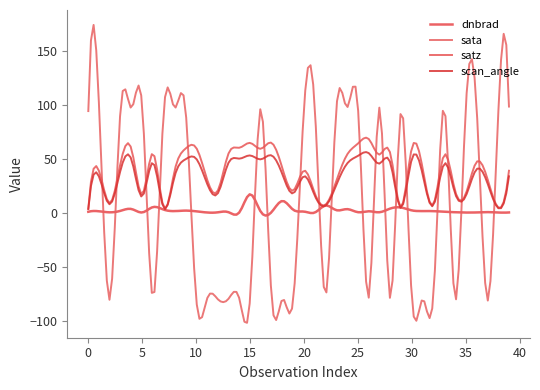

Which series ends up on top after the final intersection of dnbrad and scan_angle?

scan_angle